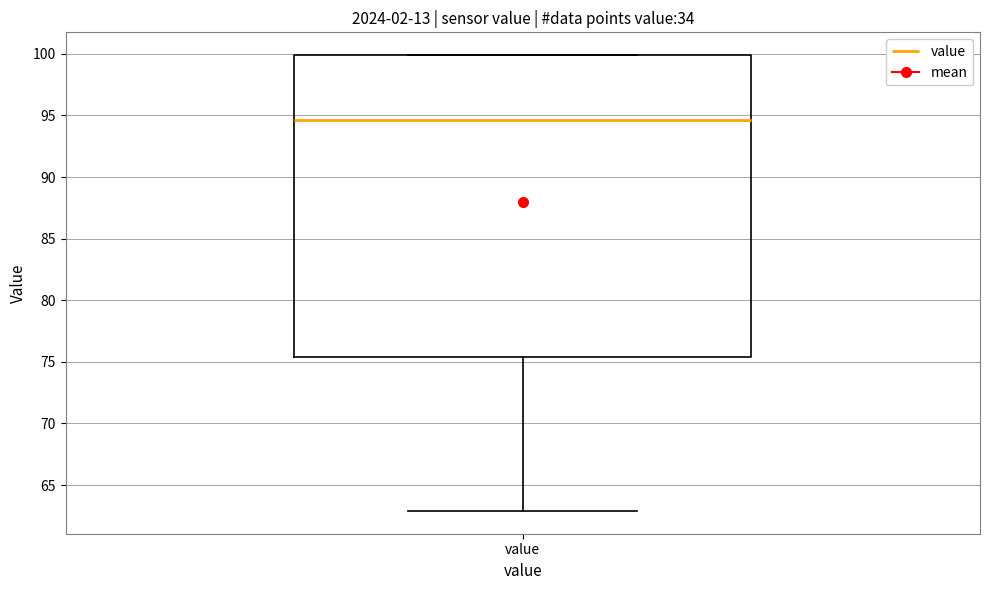

Transcribe this box plot: give where the median line is, the range the box spans, and where the two whiskers end, as read against the y-axis. The values are not printed on the chart, so give them approximately, as read against the axis.

median 94.5, box 75.5 to 100.0, whiskers 63.0 to 100.0